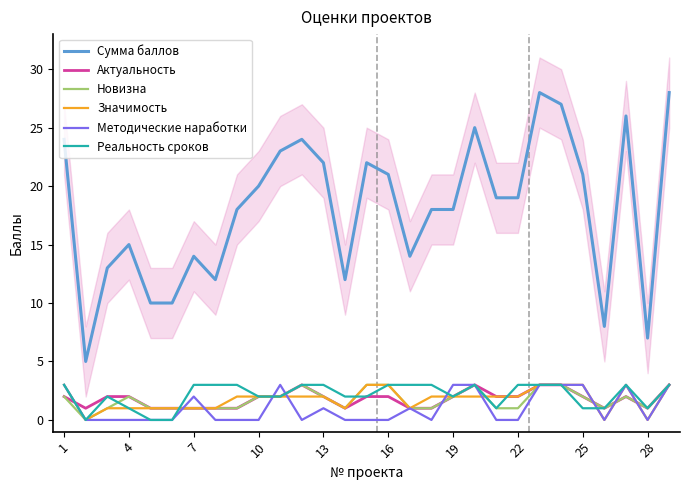

How many distinct data groups are displayed?

6